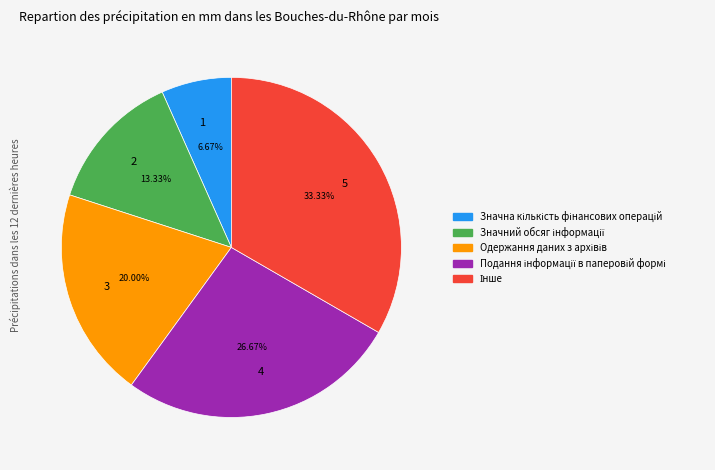

Rank the categories by value from lowest to highest.

1, 2, 3, 4, 5